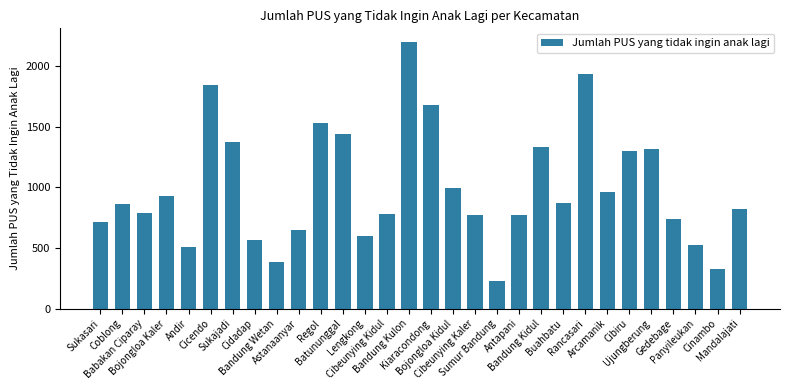

What is the value of the 23rd bar from the left?

1930